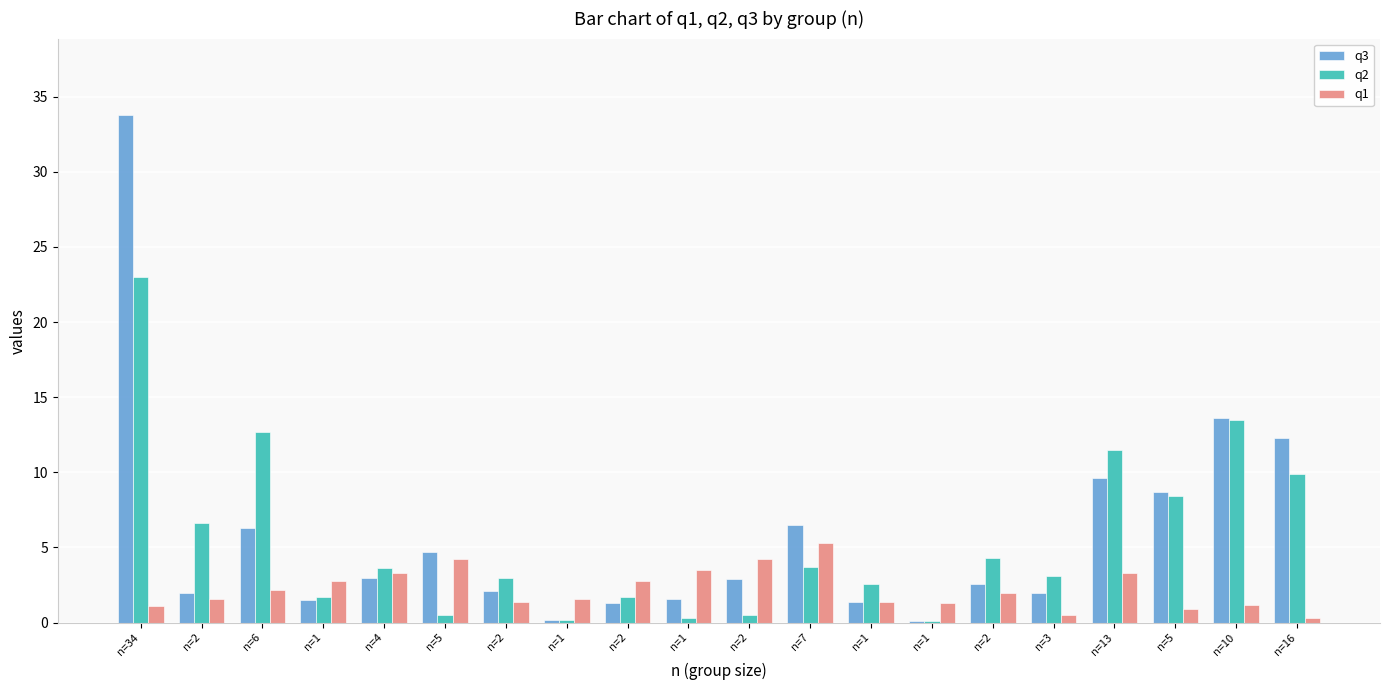

How many groups of bars are there?

20